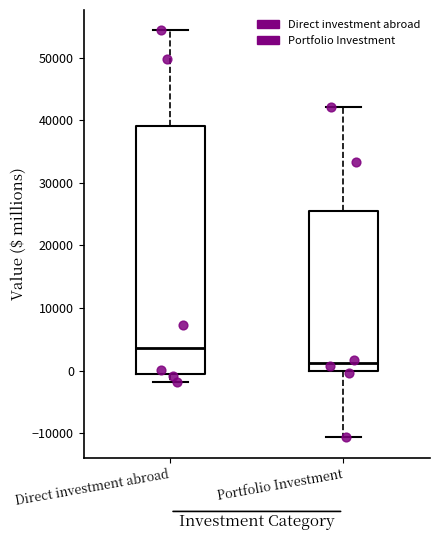

Where does the lower whisker of the box for Portfolio Investment end on the y-axis? The values are not printed on the chart, so give them approximately, as read against the axis.

-11000